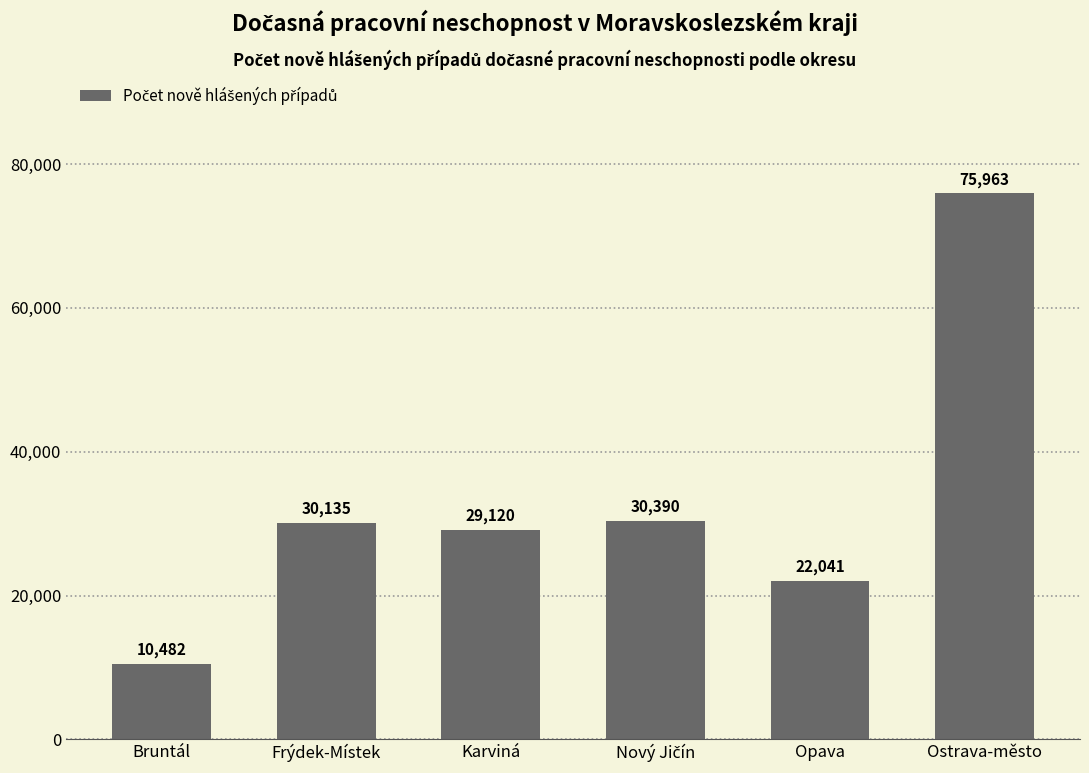

What position from the left is Bruntál?

1